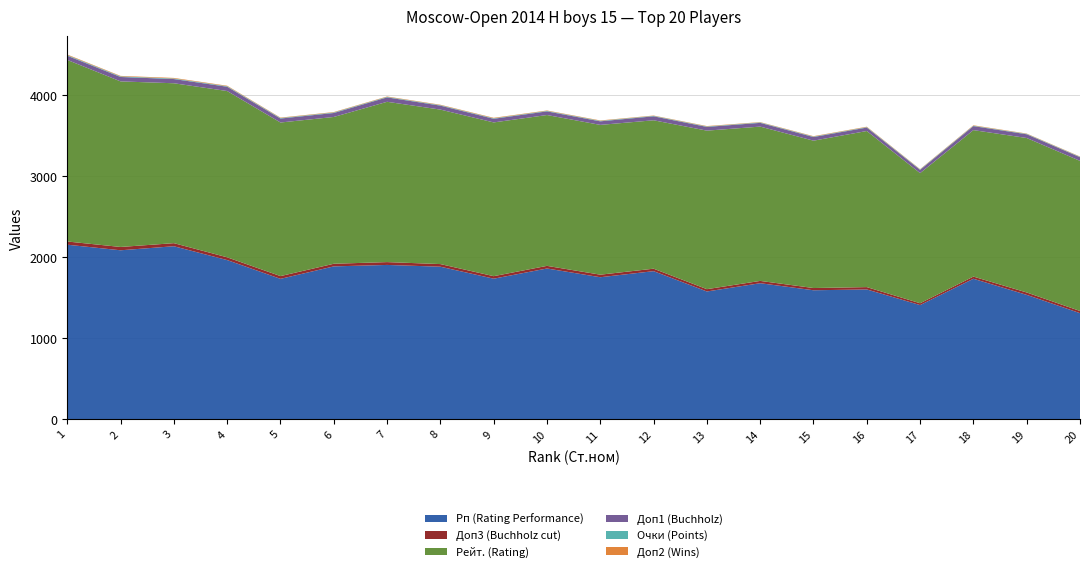

Reading left to right, what are all the values shown in this chart?

Рп (Rating Performance): 2156.0	2087.0	2137.0	1966.0	1734.0	1888.0	1906.0	1884.0	1736.0	1862.0	1754.0	1829.0	1578.0	1680.0	1593.0	1603.0	1410.0	1735.0	1536.0	1310.0
Доп3 (Buchholz cut): 39.5	41.0	38.0	34.0	34.0	32.5	35.0	32.5	31.0	32.5	31.5	30.5	28.5	28.5	27.5	29.0	22.5	27.0	29.5	27.0
Рейт. (Rating): 2244.0	2046.0	1976.0	2055.0	1898.0	1814.0	1981.0	1909.0	1900.0	1864.0	1851.0	1834.0	1959.0	1907.0	1821.0	1929.0	1608.0	1810.0	1909.0	1855.0
Доп1 (Buchholz): 51.5	54.5	52.0	53.0	49.0	49.0	54.5	49.0	45.0	45.0	44.0	49.0	46.0	46.0	45.0	42.5	40.0	49.5	46.0	45.0
Очки (Points): 8.0	7.5	7.0	6.5	6.5	6.5	6.0	6.0	6.0	6.0	6.0	5.5	5.5	5.5	5.5	5.5	5.5	5.0	5.0	5.0
Доп2 (Wins): 7.0	6.0	7.0	6.0	5.0	5.0	5.0	5.0	6.0	5.0	5.0	4.0	5.0	4.0	5.0	5.0	4.0	5.0	4.0	4.0